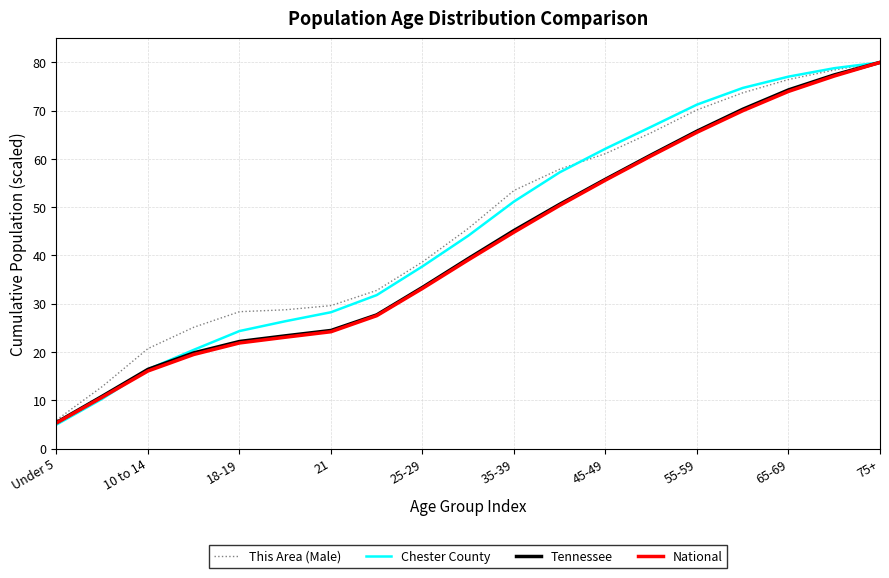

What is the lowest value of the Tennessee series?

5.4